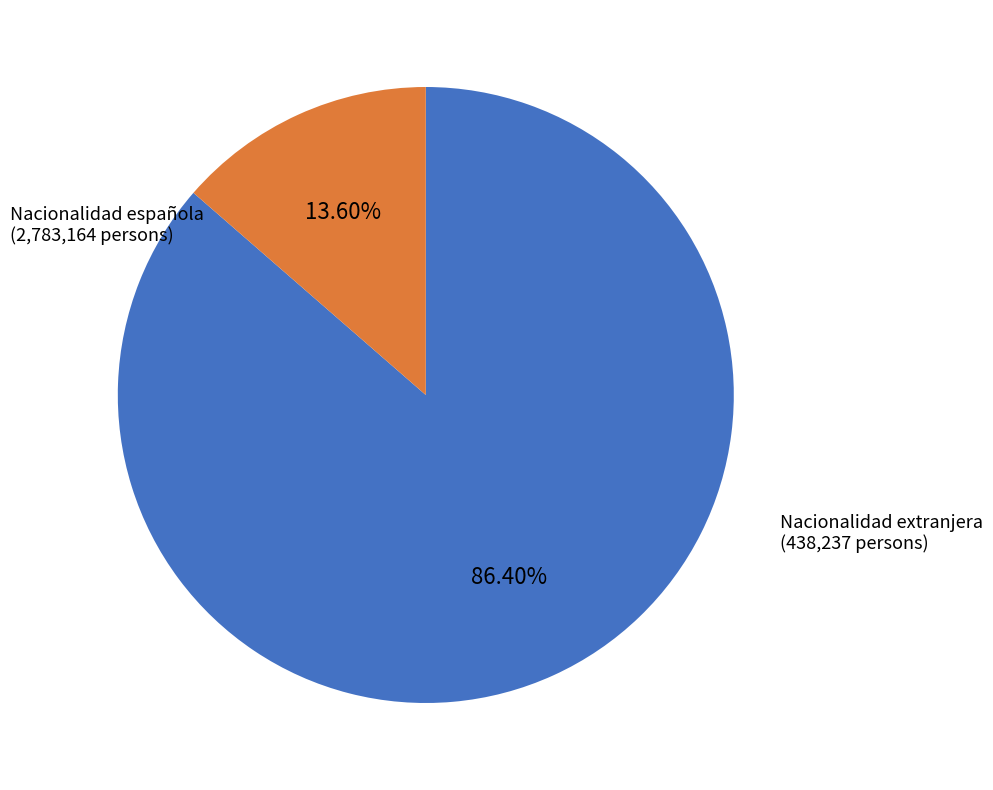

To the nearest percent, what portion does Nacionalidad española represent?

86%